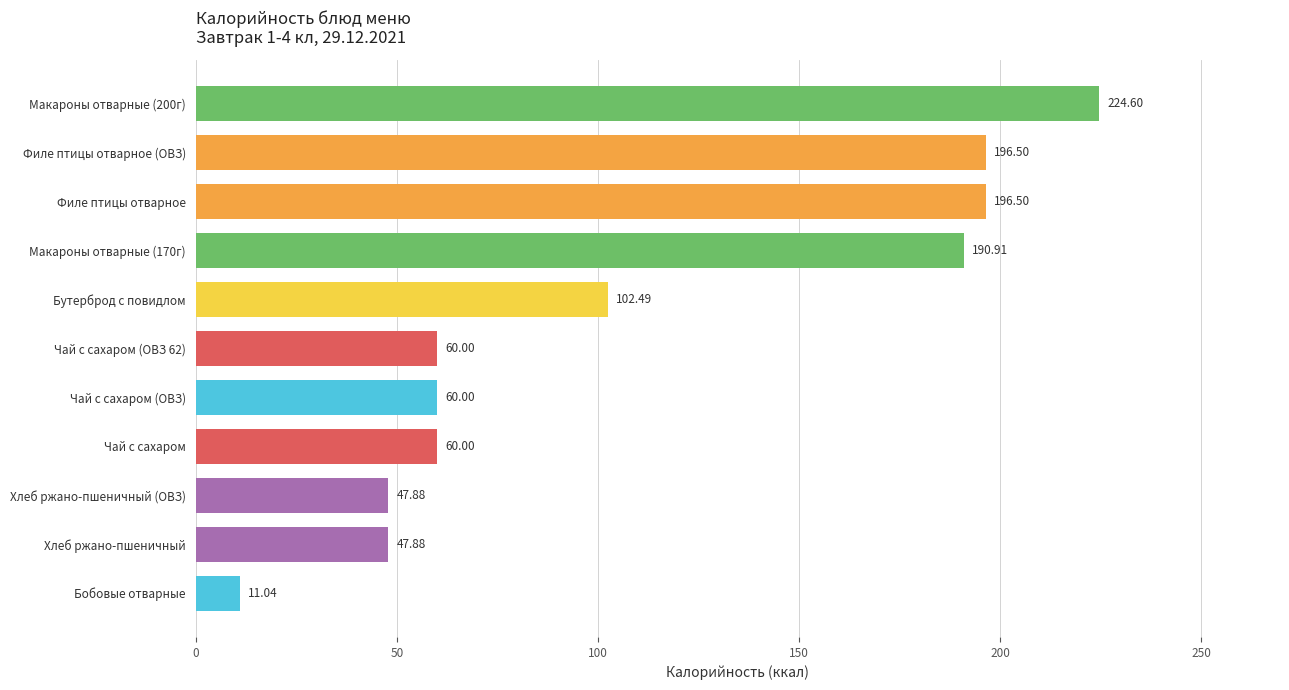

Between Чай с сахаром (ОВЗ 62) and Хлеб ржано-пшеничный, which is larger?

Чай с сахаром (ОВЗ 62)